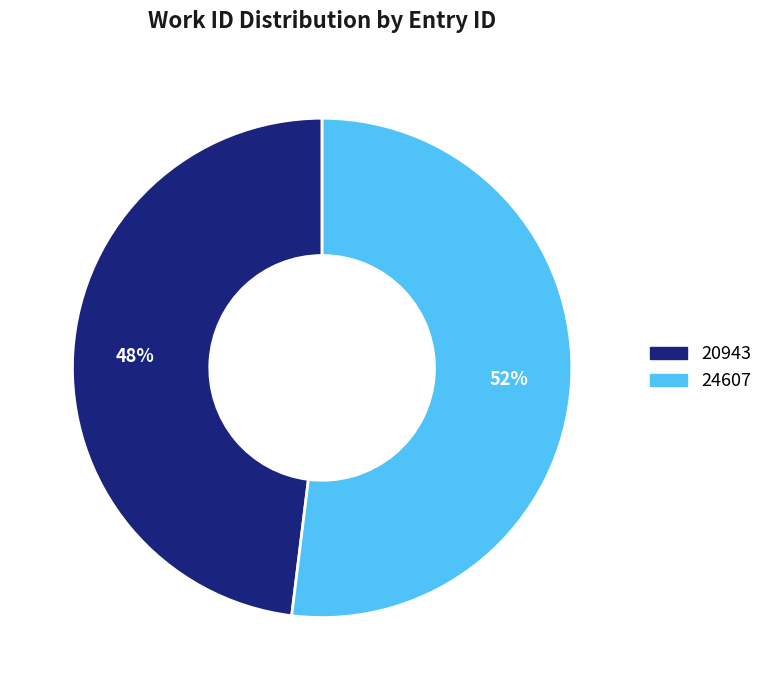

Count the number of slices in the pie.

2